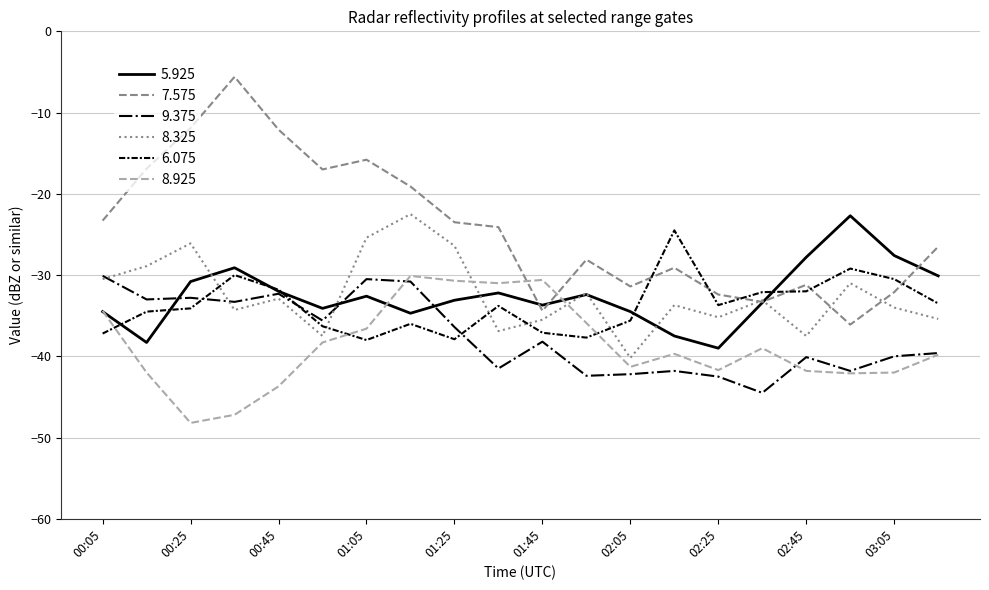

What is the maximum value for 8.925?

-30.1